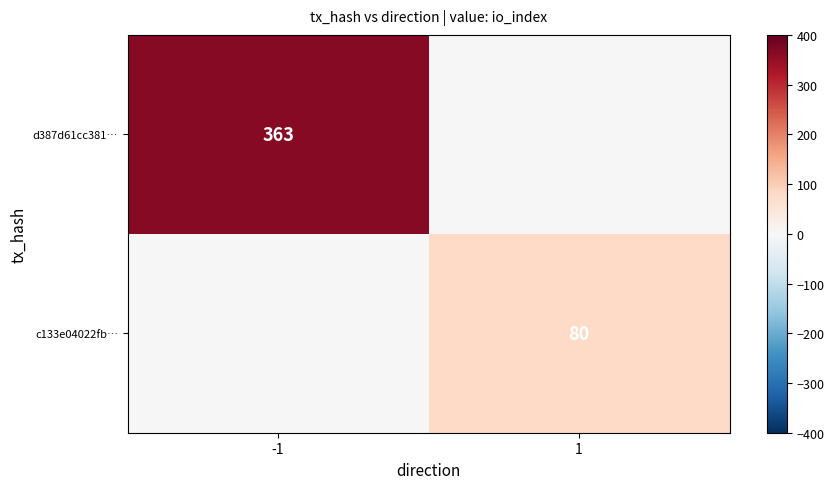

Is it true that d387d61cc381… equals 363 at -1?

True